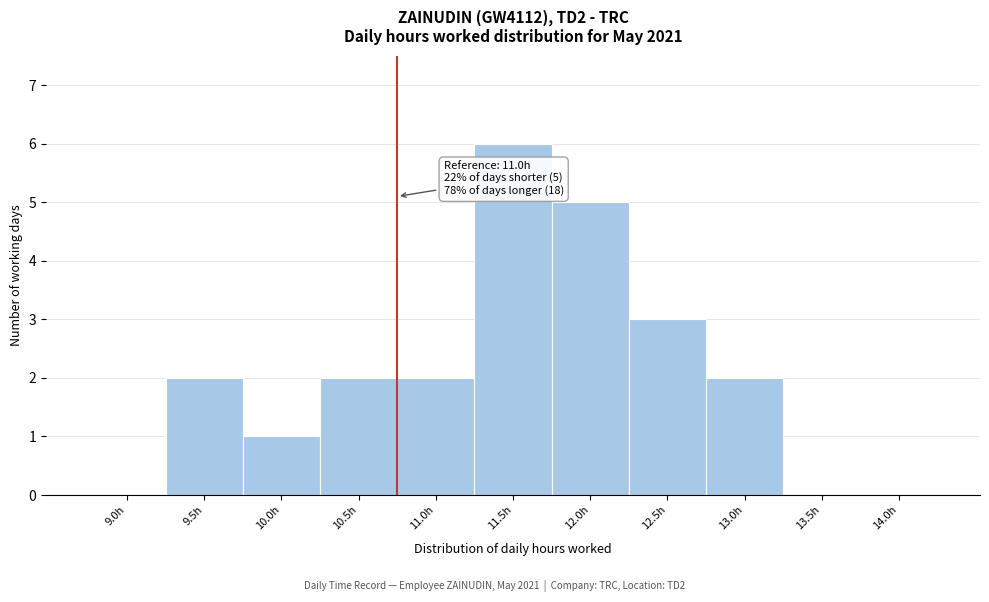

Reading left to right, list all the values displayed in this chart.

9.0h=0	9.5h=2	10.0h=1	10.5h=2	11.0h=2	11.5h=6	12.0h=5	12.5h=3	13.0h=2	13.5h=0	14.0h=0